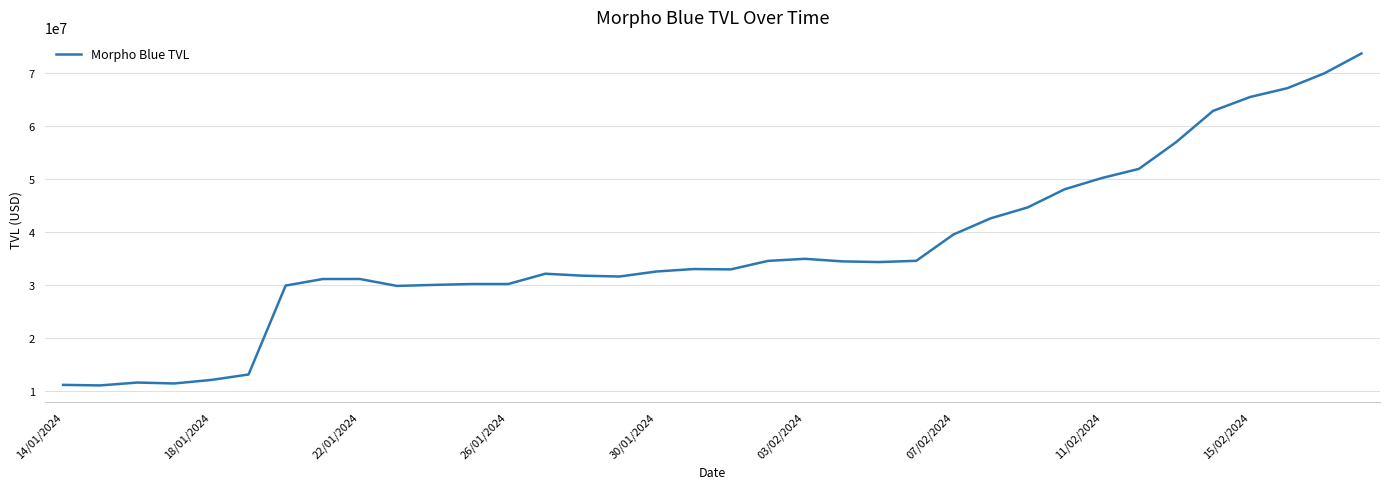

What is the minimum value shown in the chart?

11106389.8